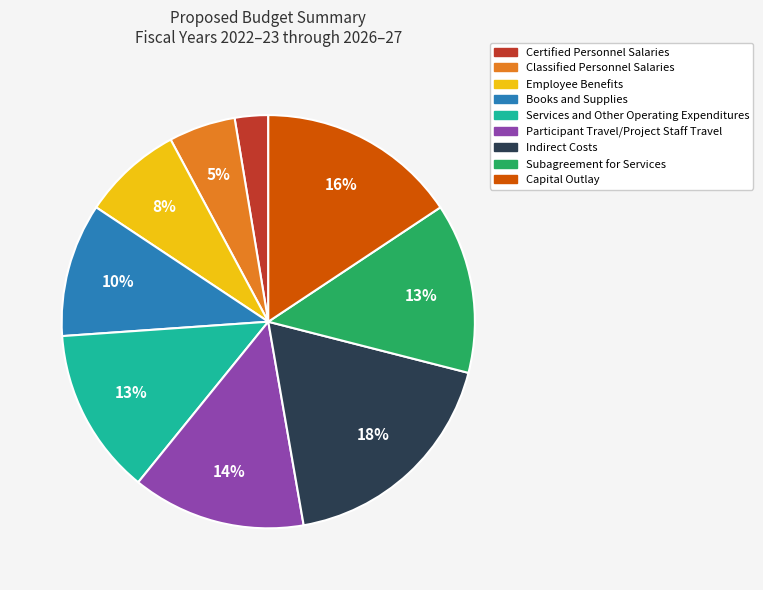

Count the number of slices in the pie.

9